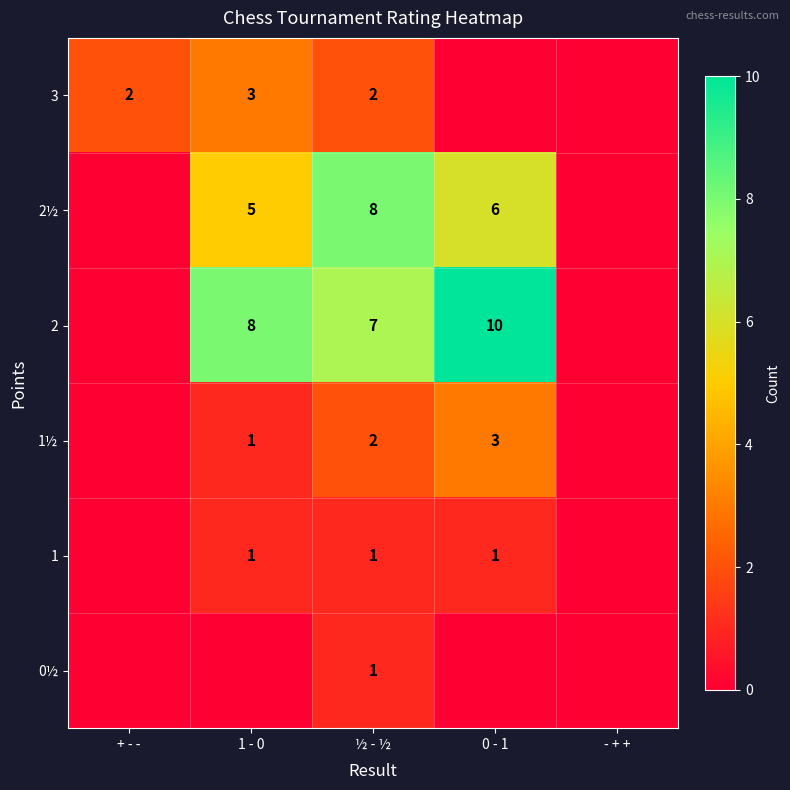

Is it true that 1 equals 1 at ½ - ½?

True